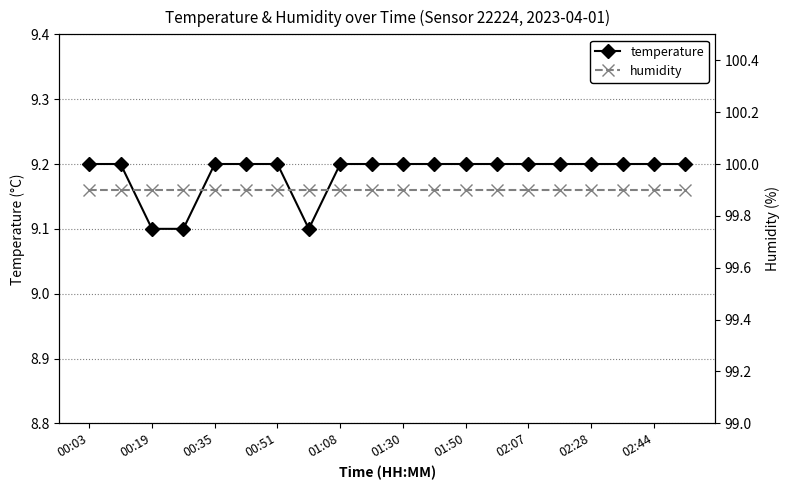

What is the sum of the humidity values at 19 and 17?

199.8